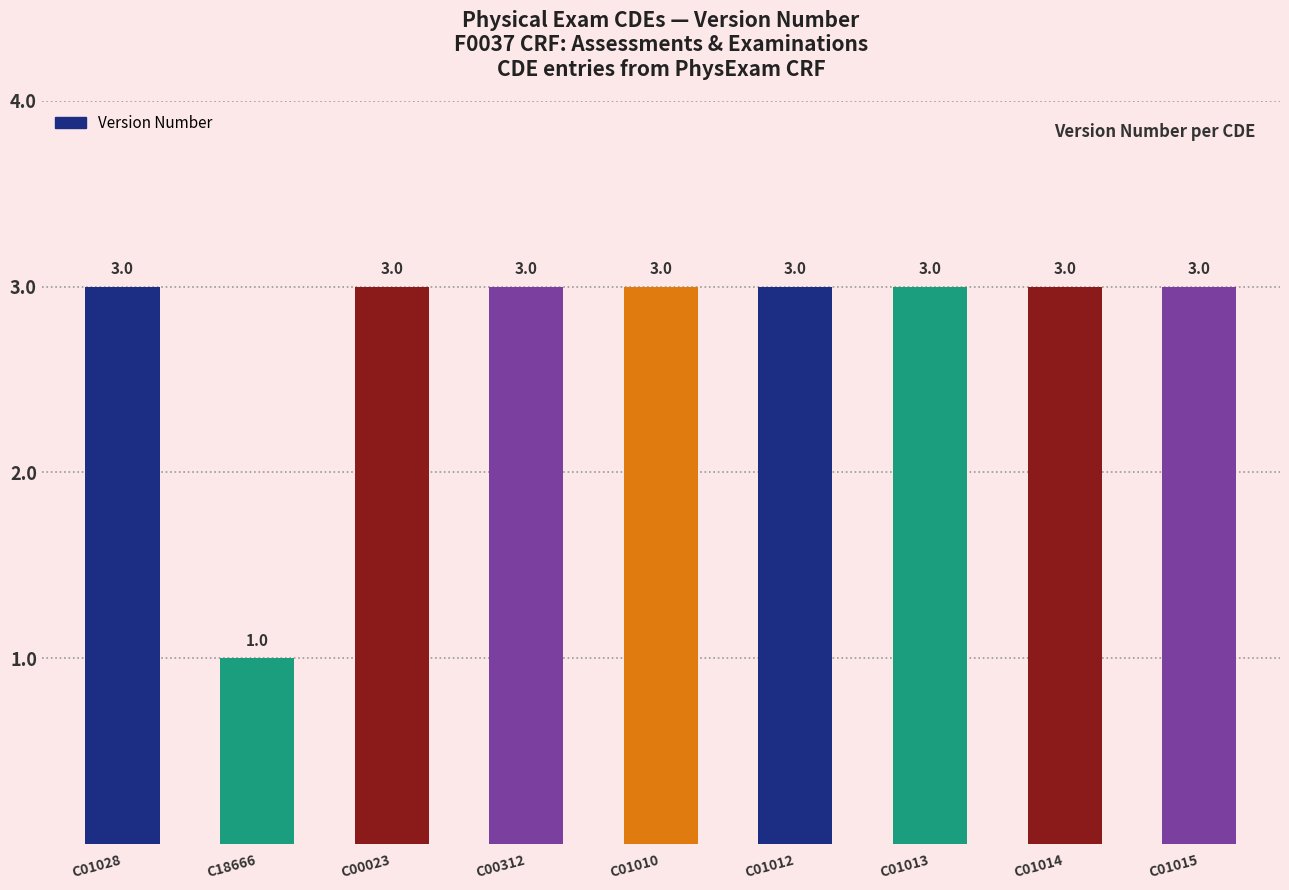

Between C01012 and C18666, which is larger?

C01012